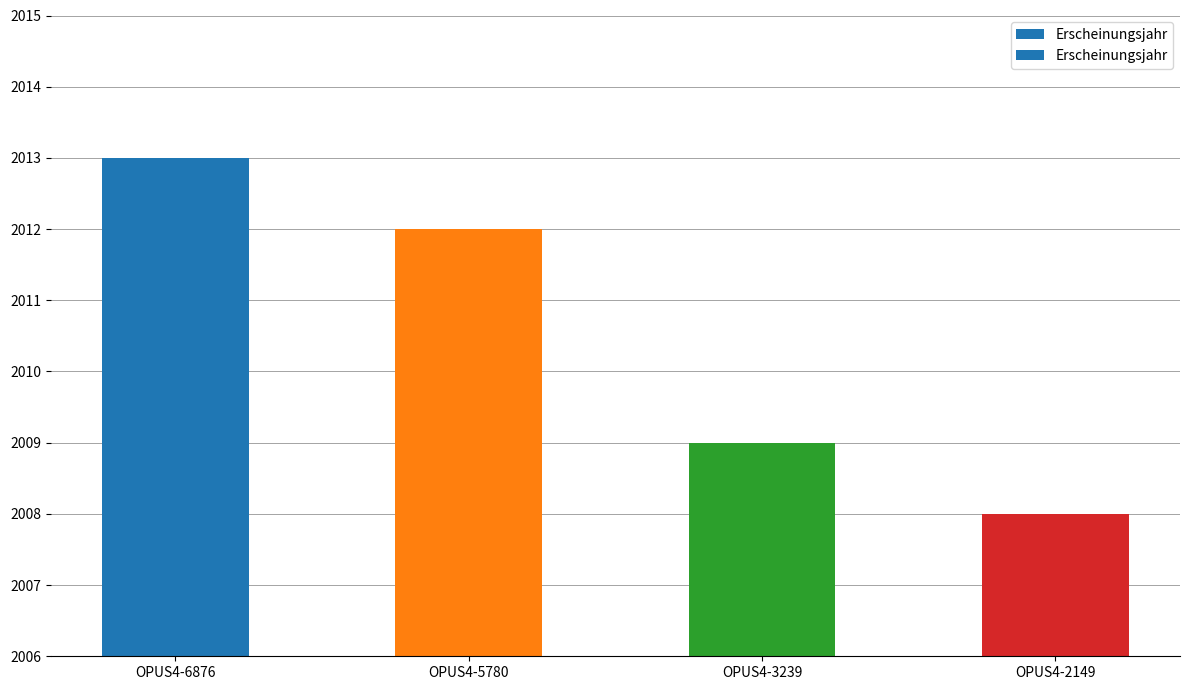

How many values are below 2012?

2